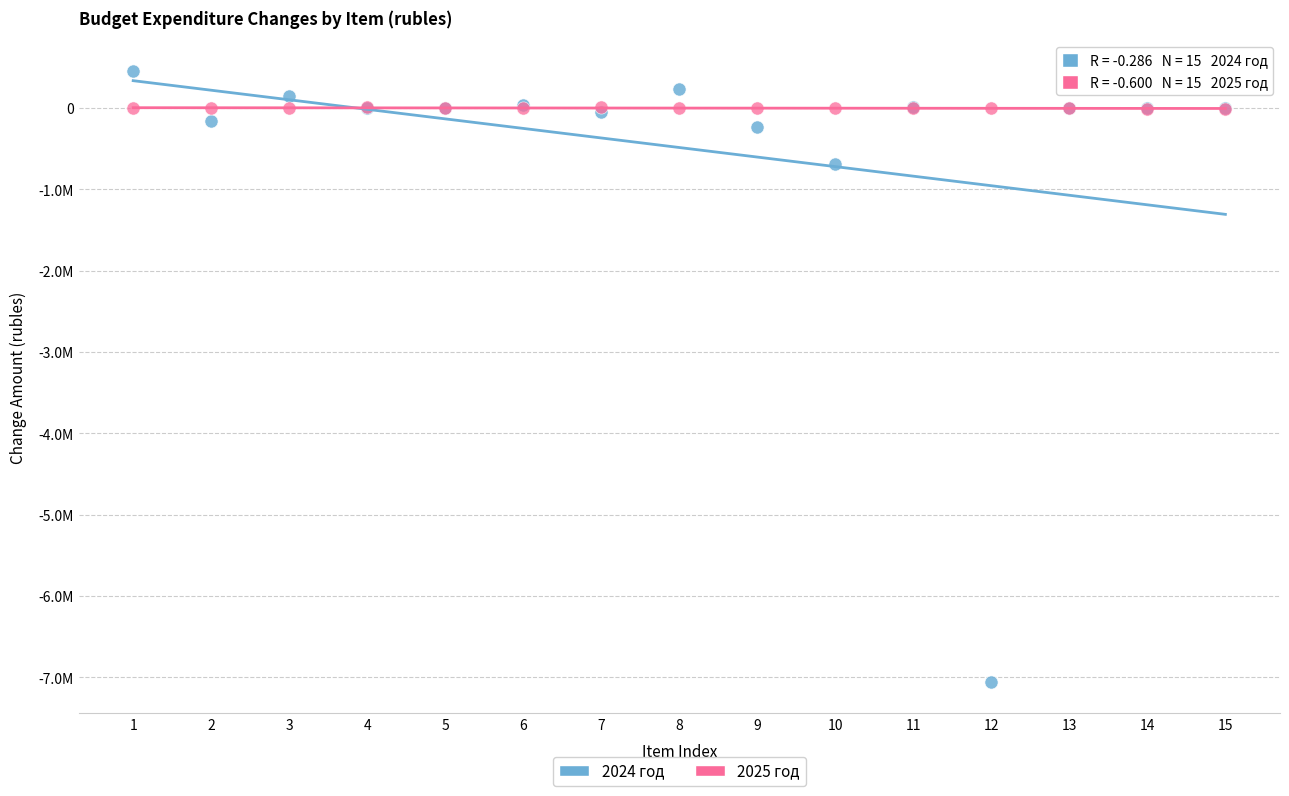

Which series has the largest Y range (max minus min)?

2024 год